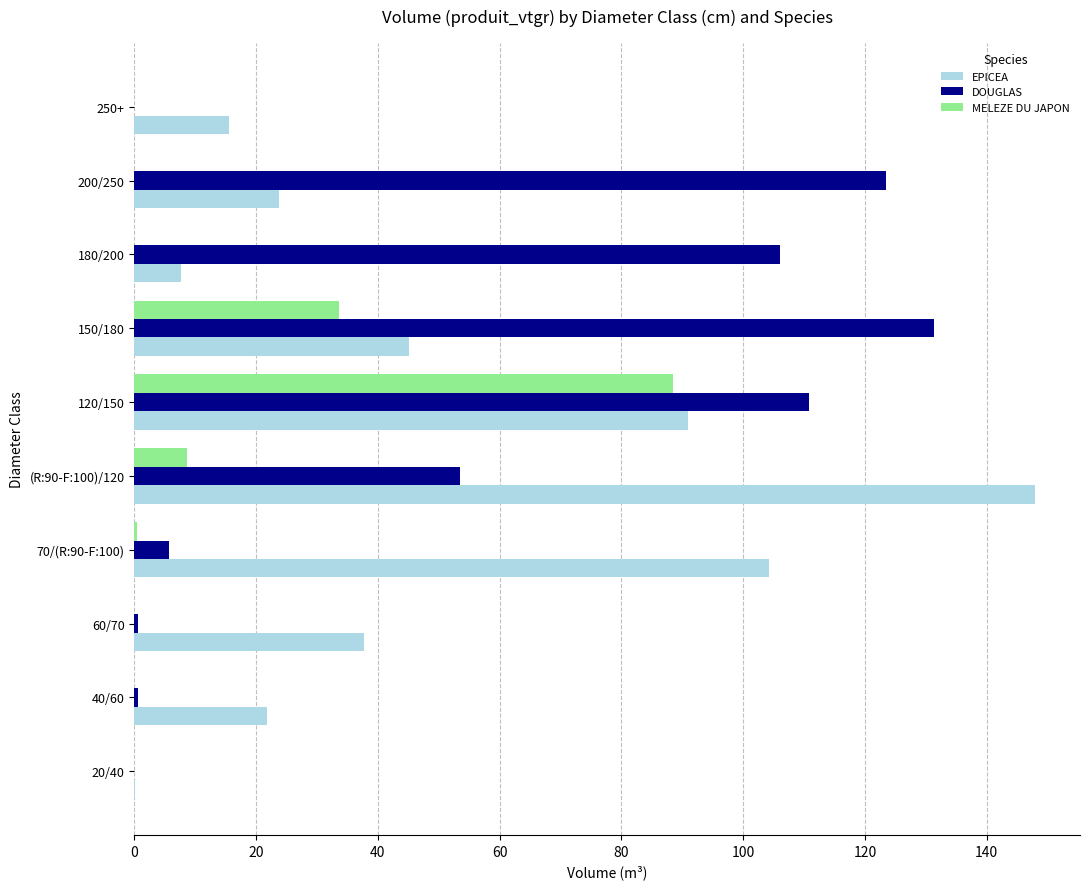

Which series has the largest total across all categories?

DOUGLAS